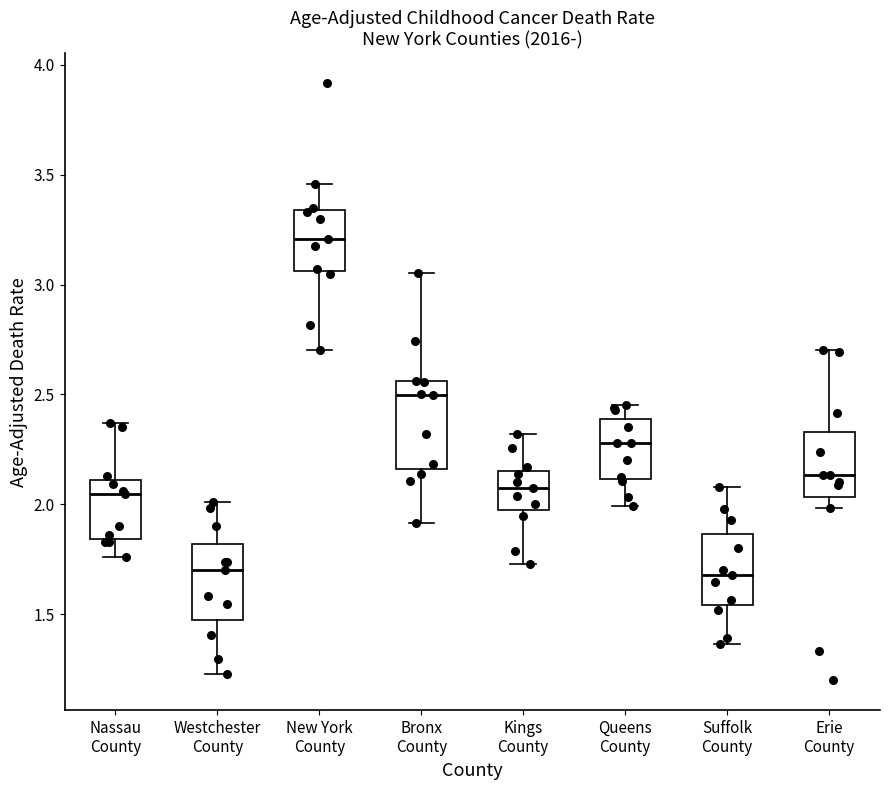

Reading left to right, transcribe this box plot: for each box, give where its median line is, the range the box spans, and where its two whiskers end, as read against the y-axis. The values are not printed on the chart, so give them approximately, as read against the axis.

Nassau County: median 2.05, box 1.85 to 2.10, whiskers 1.75 to 2.35
Westchester County: median 1.70, box 1.50 to 1.80, whiskers 1.25 to 2.00
New York County: median 3.20, box 3.05 to 3.35, whiskers 2.70 to 3.45
Bronx County: median 2.50, box 2.15 to 2.55, whiskers 1.90 to 3.05
Kings County: median 2.10, box 2.00 to 2.15, whiskers 1.75 to 2.30
Queens County: median 2.30, box 2.10 to 2.40, whiskers 2.00 to 2.45
Suffolk County: median 1.70, box 1.55 to 1.85, whiskers 1.35 to 2.10
Erie County: median 2.15, box 2.05 to 2.35, whiskers 2.00 to 2.70